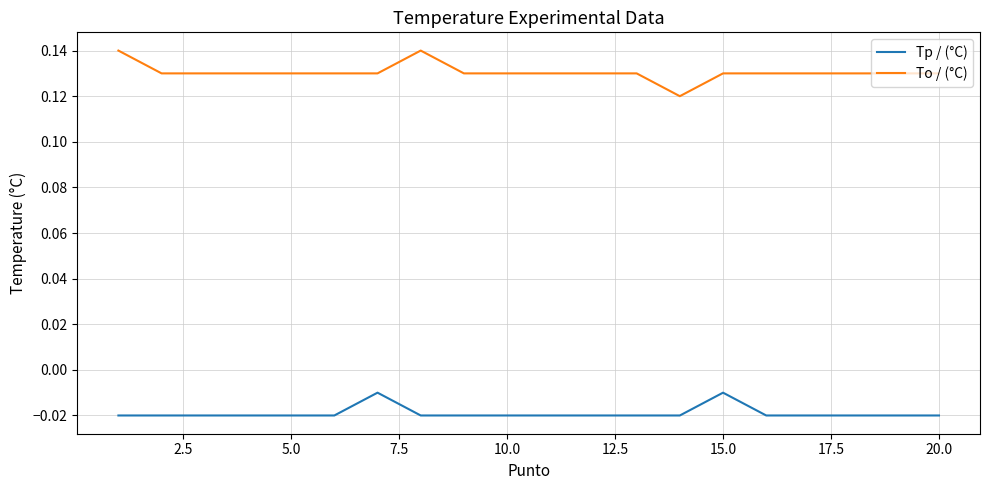

Rank the series by their average value, from lowest to highest.

Tp / (°C), To / (°C)